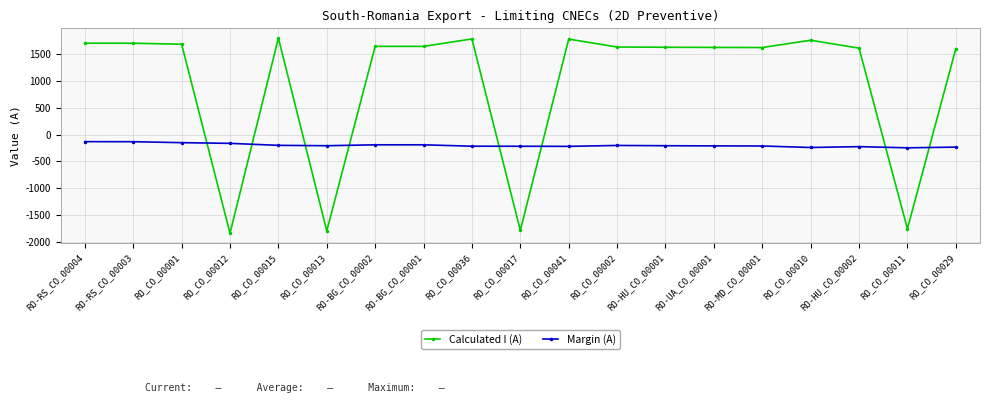

How many values in Calculated I (A) are below zero?

4